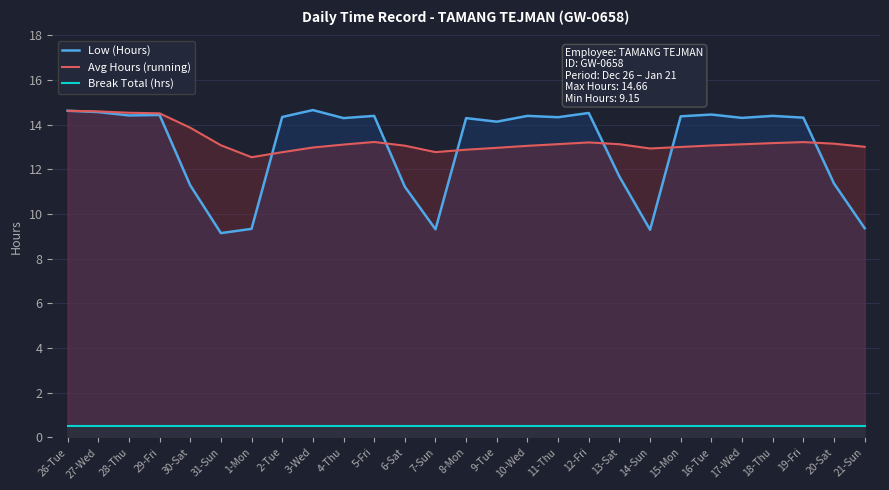

At which category is the sum across all series the highest?

26-Tue